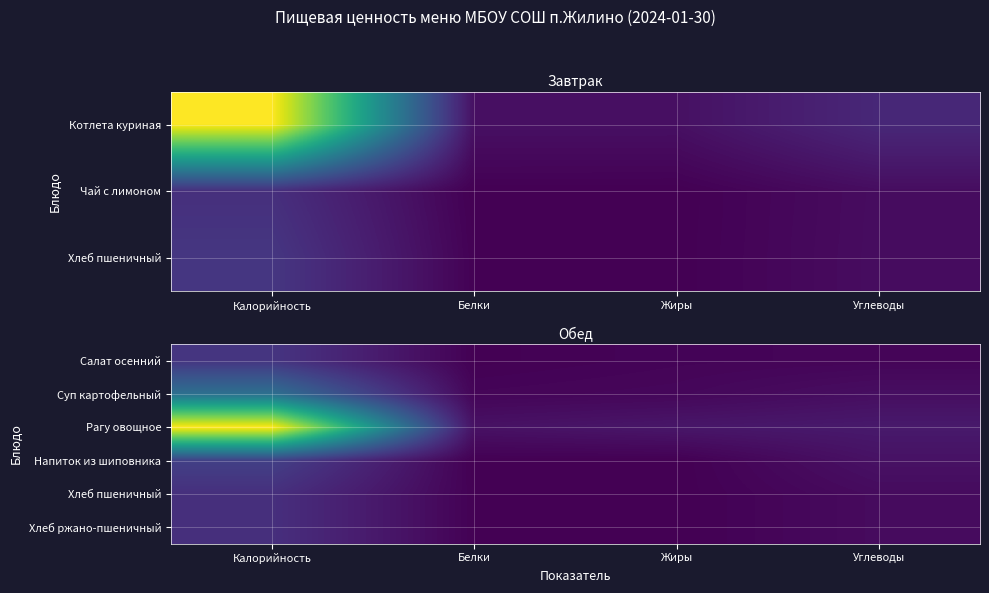

List the labels in order of Салат осенний value, smallest first.

Белки, Жиры, Углеводы, Калорийность